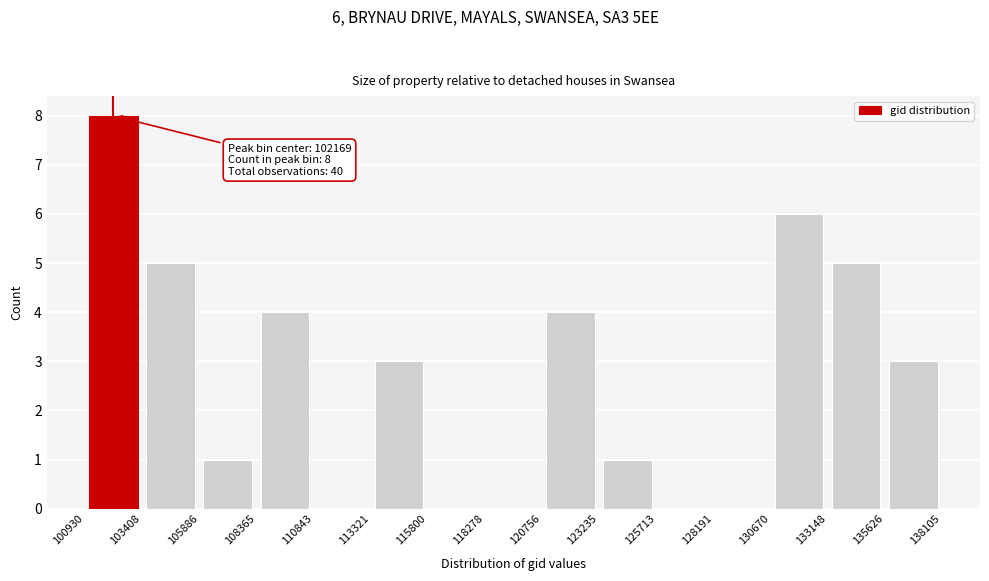

Over which range of the x-axis is the bar tallest?

100930 to 103408